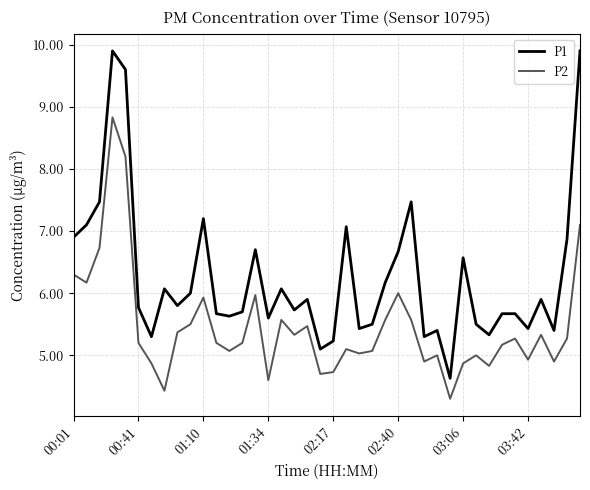

Is this an area chart (filled region under the line)?

No